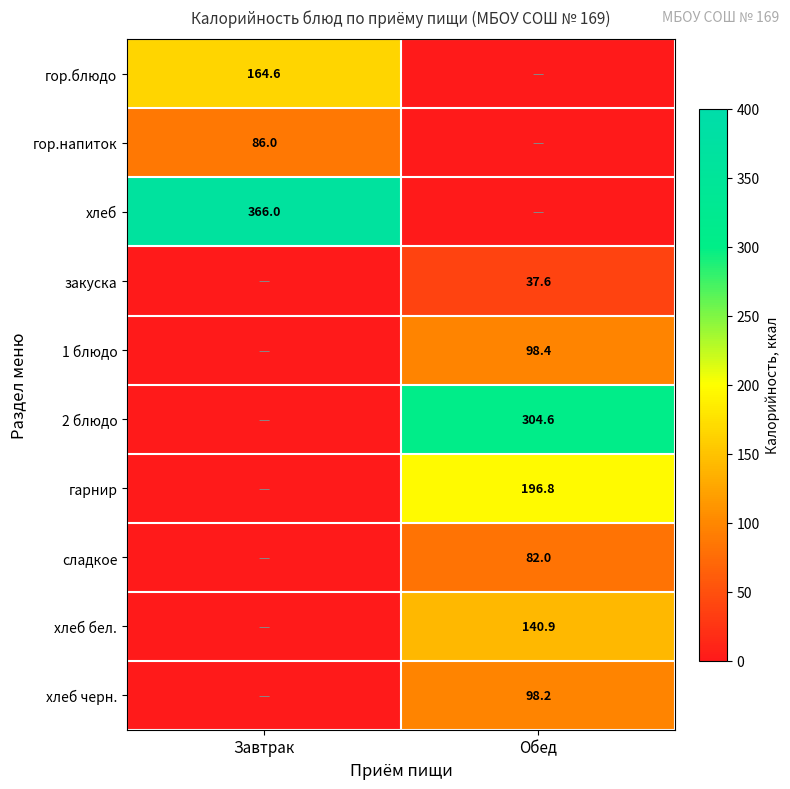

At how many categories does at least one series exceed 25?

2